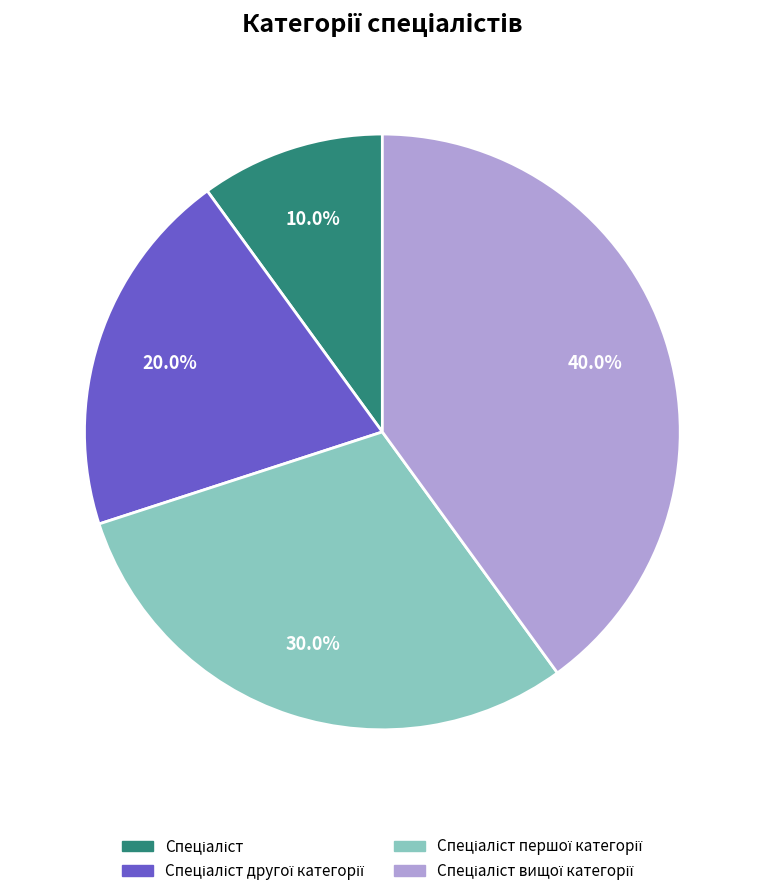

To the nearest percent, what is the average slice percentage?

25%